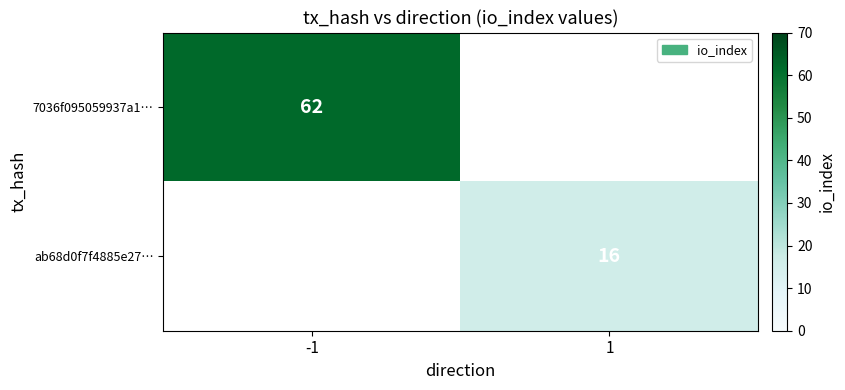

Is it true that ab68d0f7f4885e27… equals 16 at 1?

True